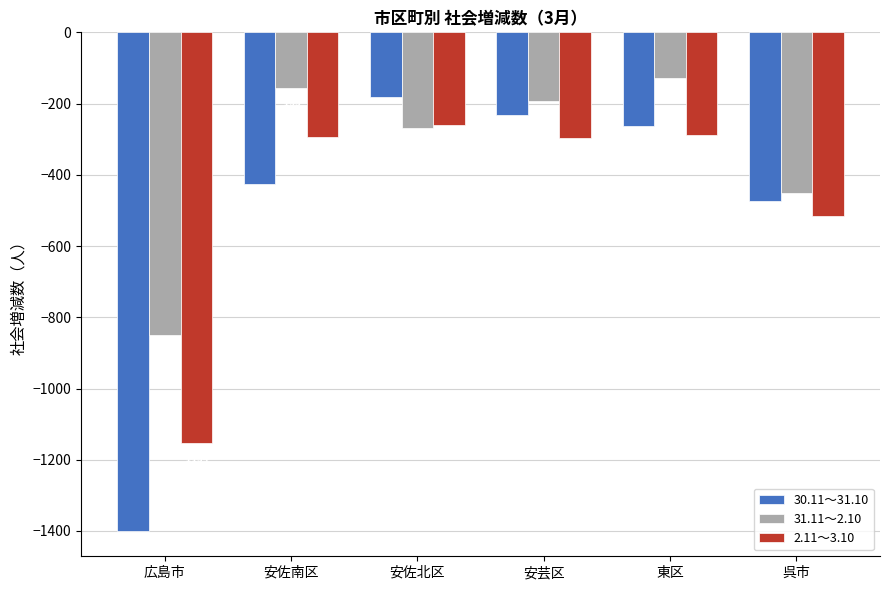

Read the 31.11～2.10 value at 東区, to the nearest 10.

-130